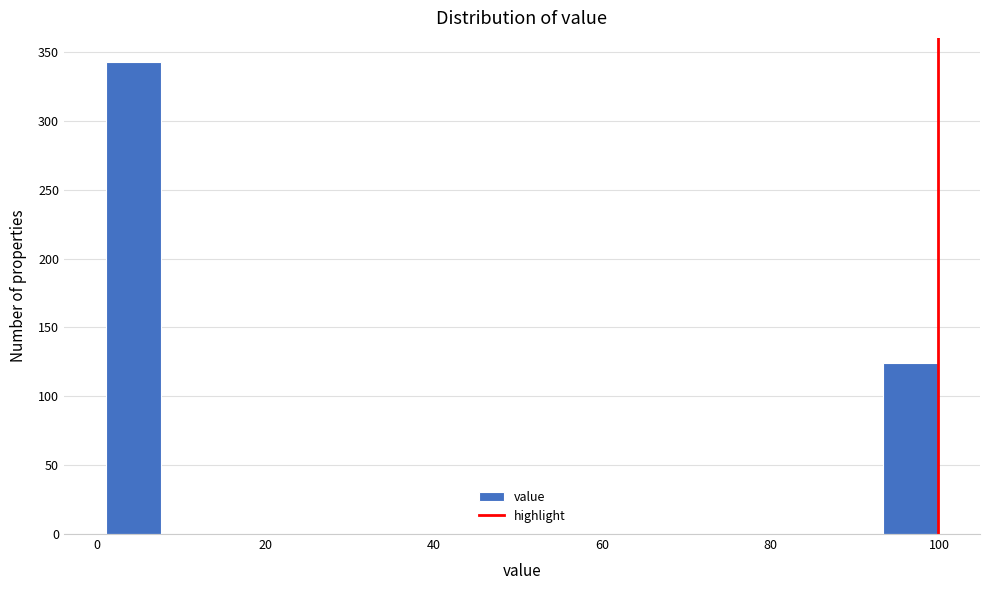

Around what value on the x-axis is the tallest bar? Give the approximate position of its centre, as read against the axis.

4